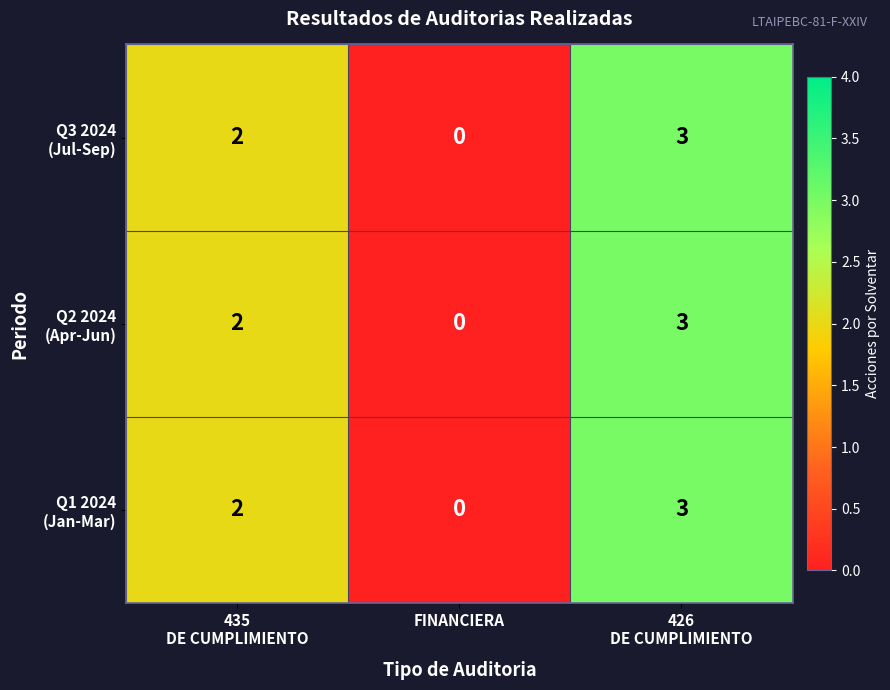

How many categories are shown in the chart?

3